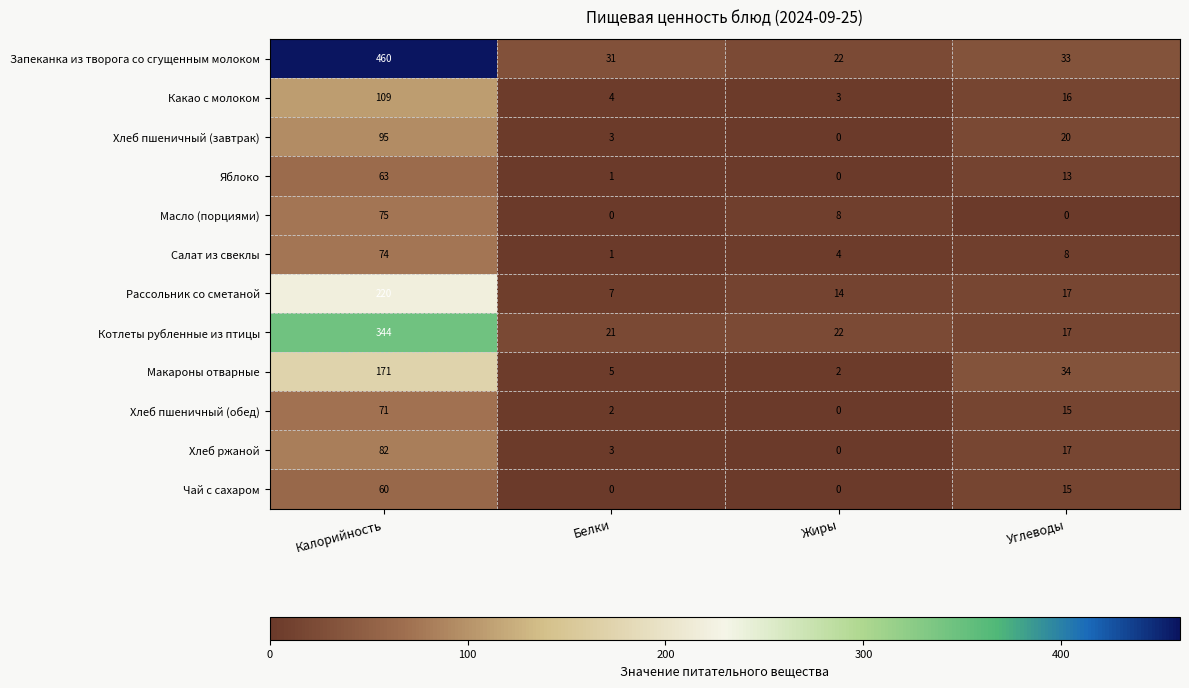

What is the difference between the maximum and second lowest values in the Хлеб пшеничный (завтрак) series?

92